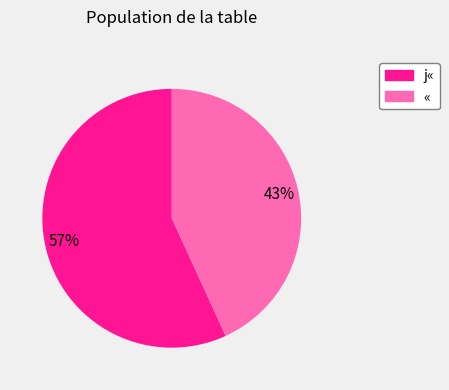

To the nearest percent, what percentage of the pie is «?

43%